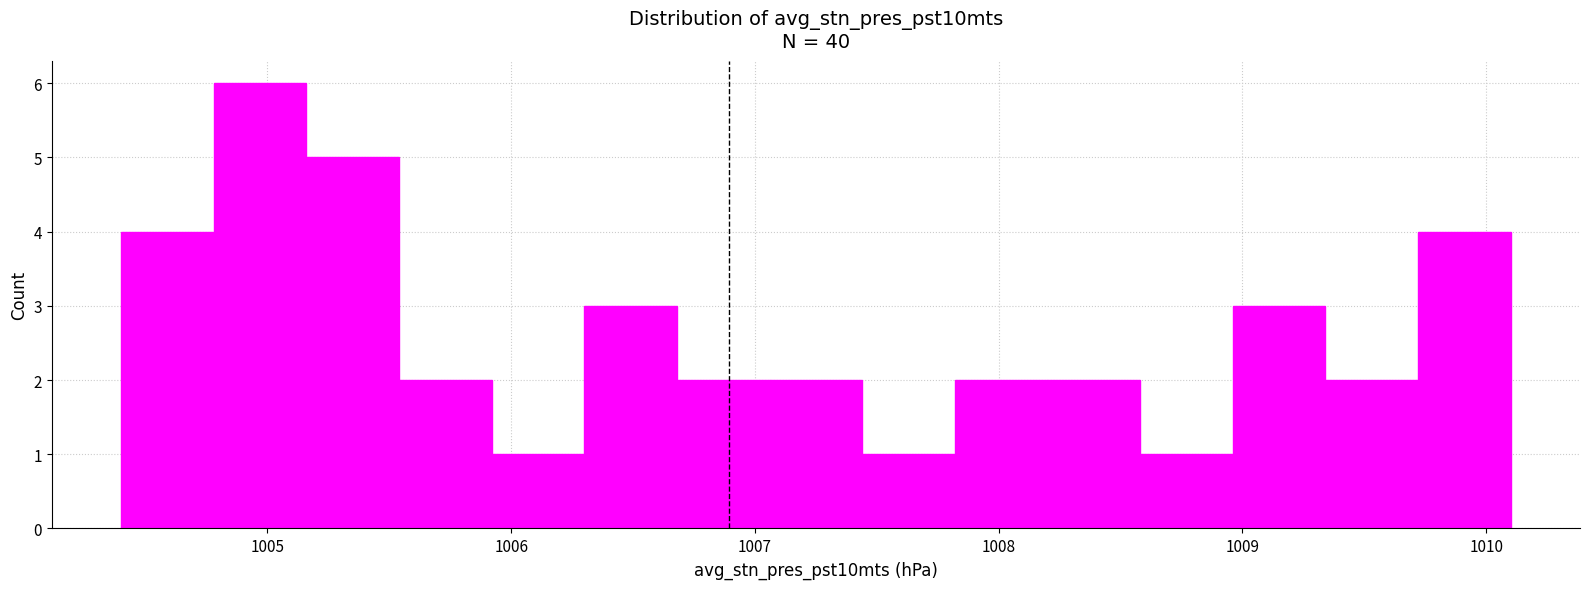

Read against the x-axis, roughly where is the centre of the tallest bar?

1005.0